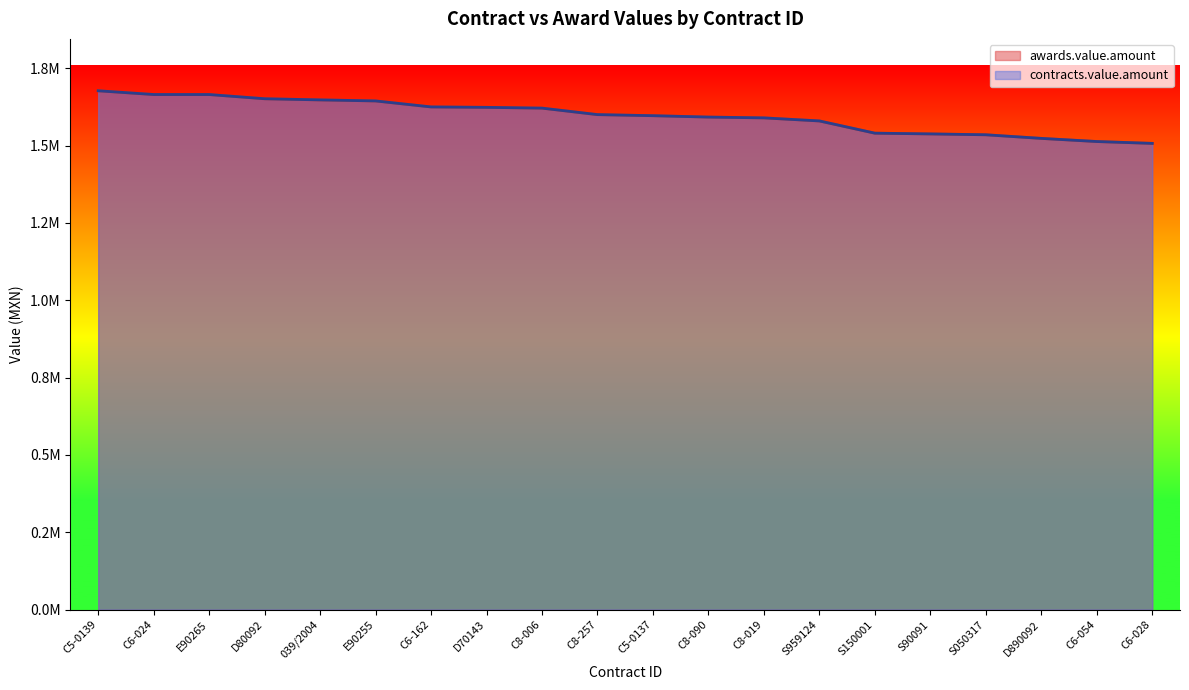

Is the value of awards.value.amount at C8-006 greater than the value of contracts.value.amount at C6-024?

No